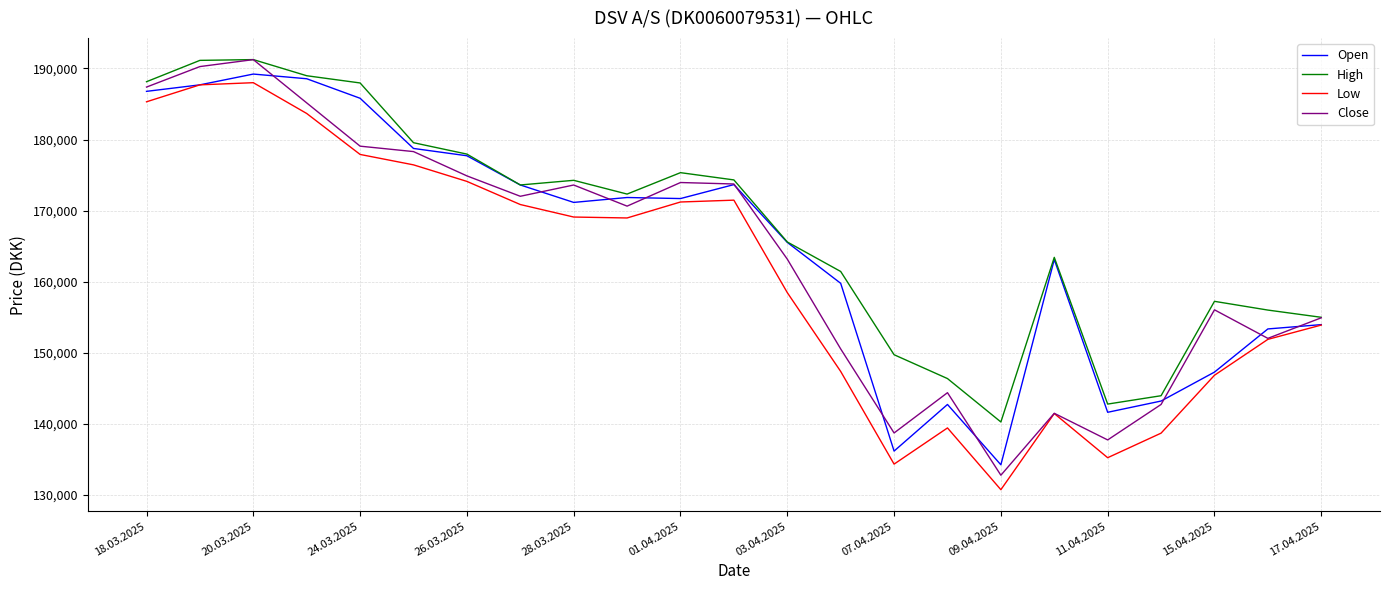

What is the minimum value for Low?

130745